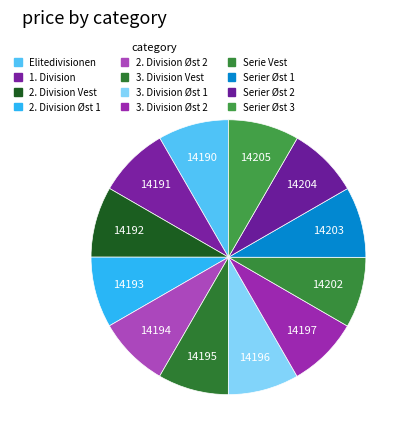

Is the sum of Serier Øst 1 and Elitedivisionen greater than half?

No